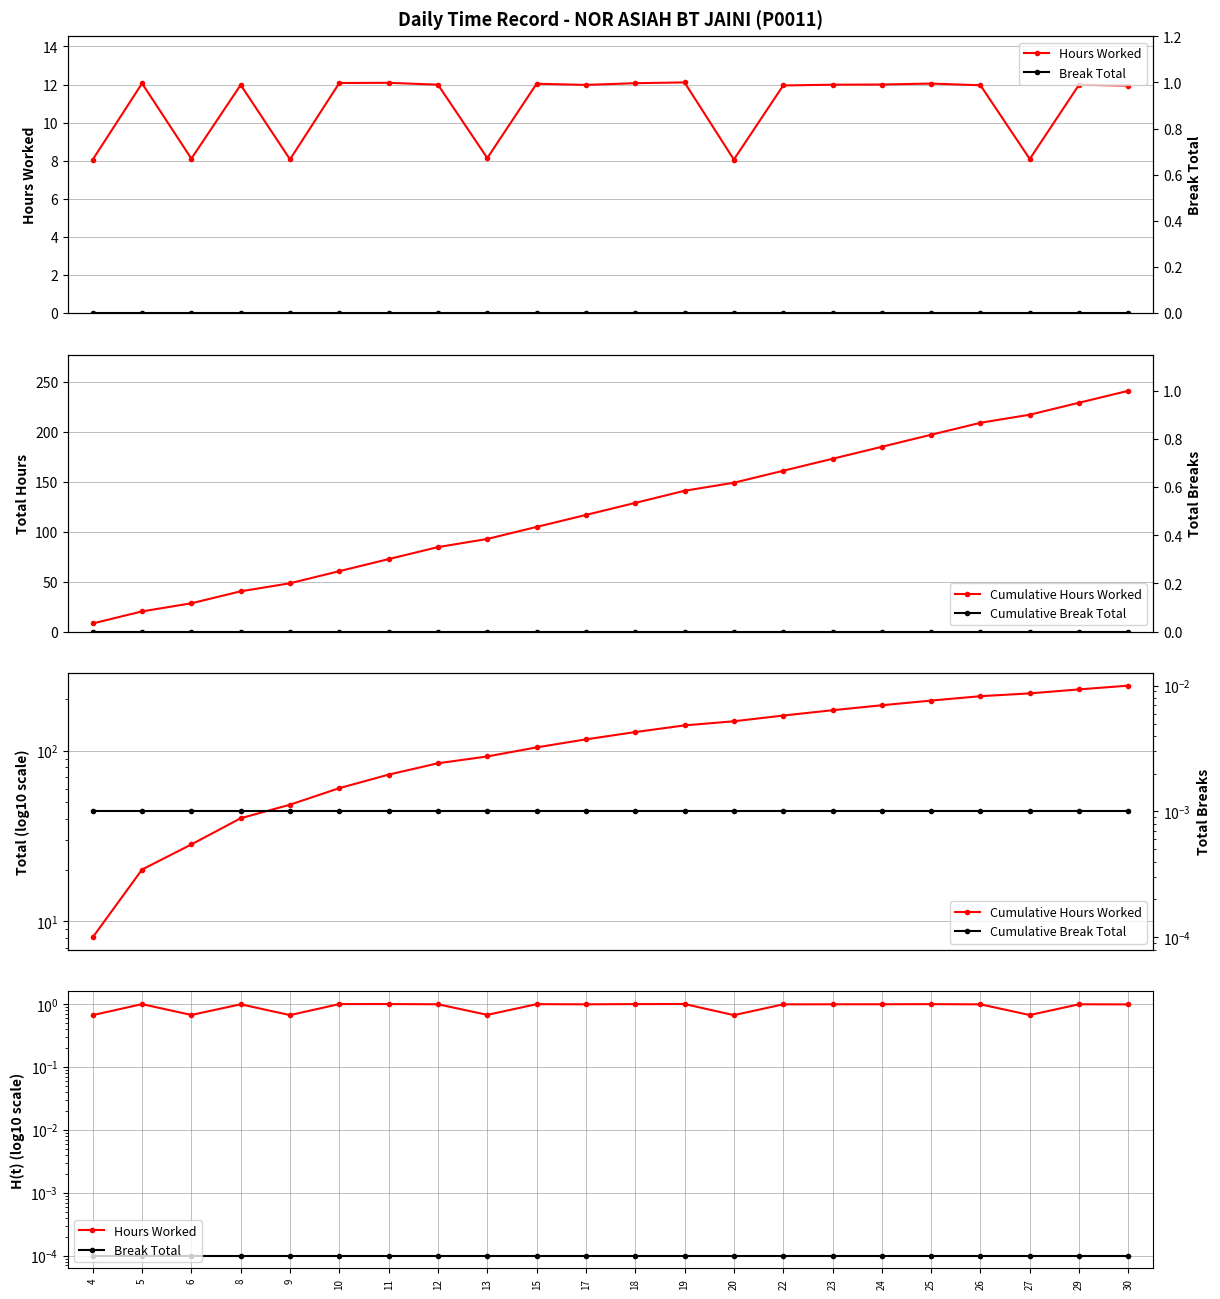

True or false: Cumulative Break Total and Hours Worked cross at least once.

False